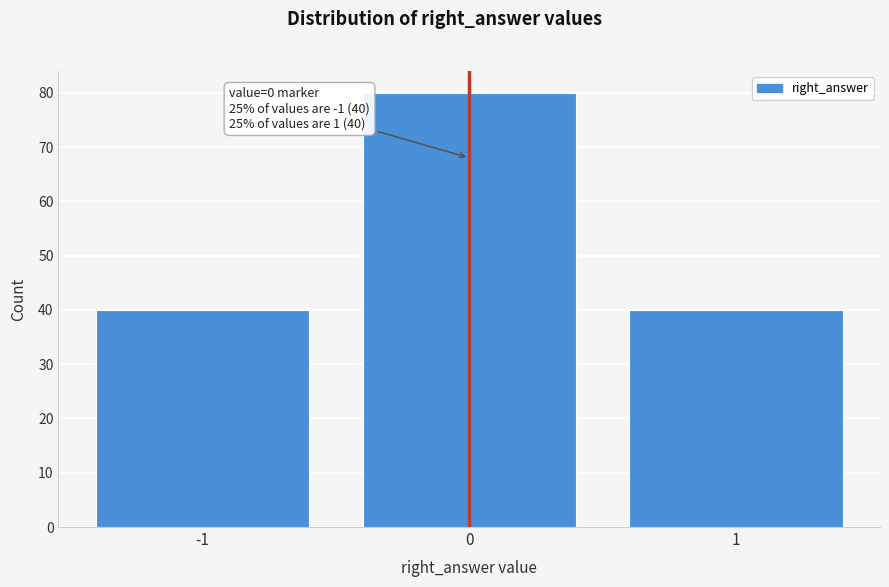

Reading left to right, transcribe all the data shown in this chart.

40	80	40